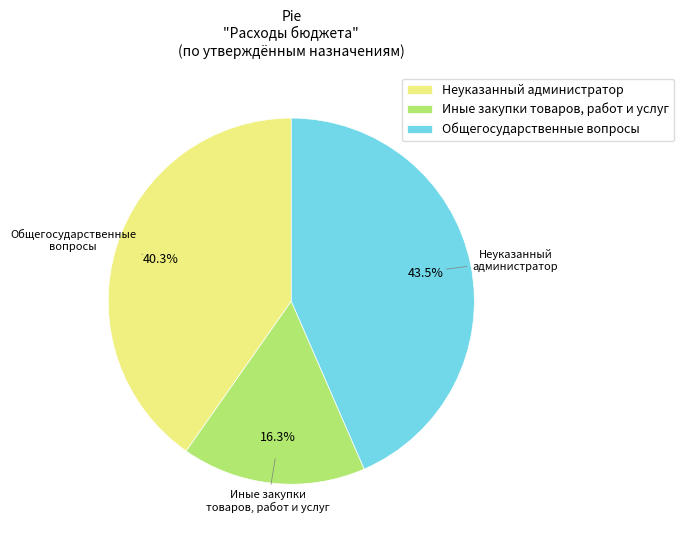

Is Неуказанный администратор the majority of the pie?

No